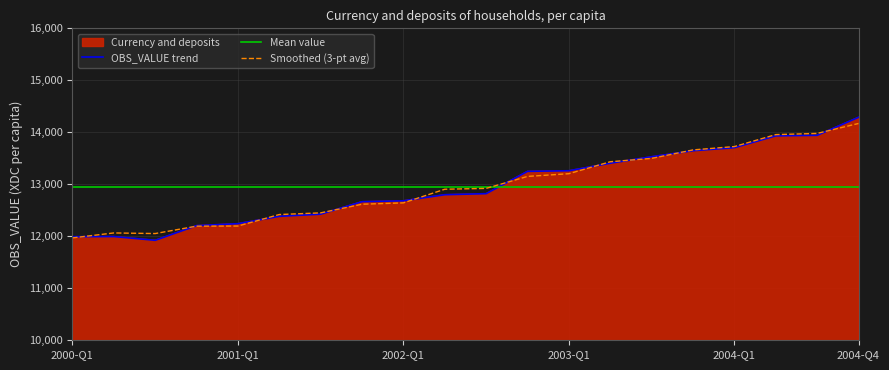

How many categories are shown in the chart?

20